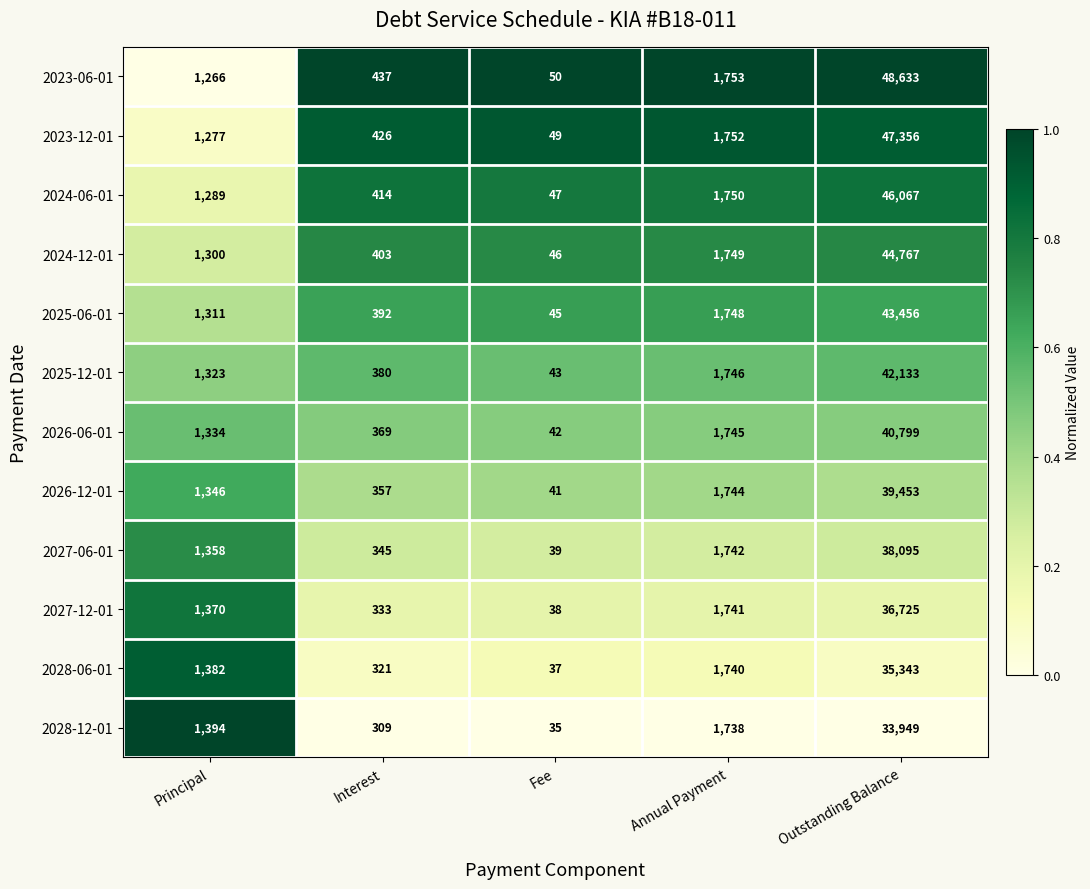

List the series in order of their peak value, highest first.

2023-06-01, 2023-12-01, 2024-06-01, 2024-12-01, 2025-06-01, 2025-12-01, 2026-06-01, 2026-12-01, 2027-06-01, 2027-12-01, 2028-06-01, 2028-12-01